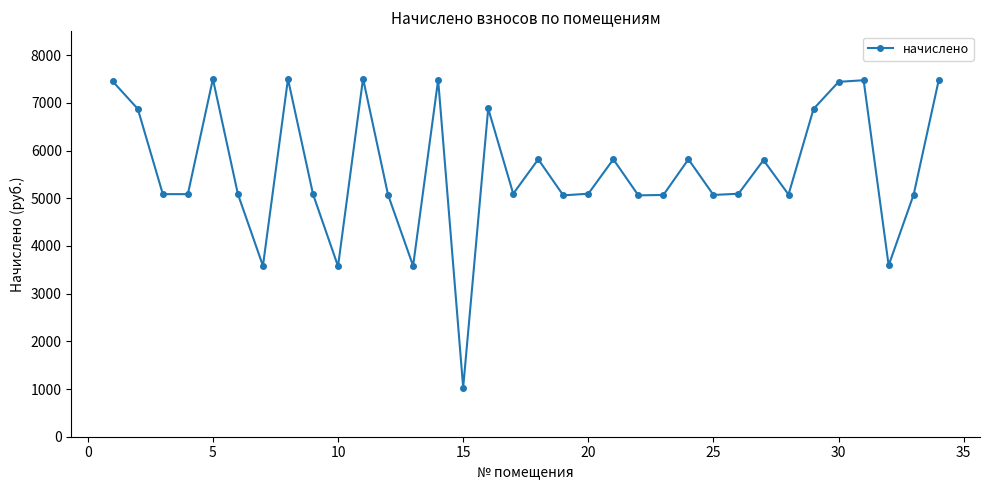

How many values are below 5095?

16